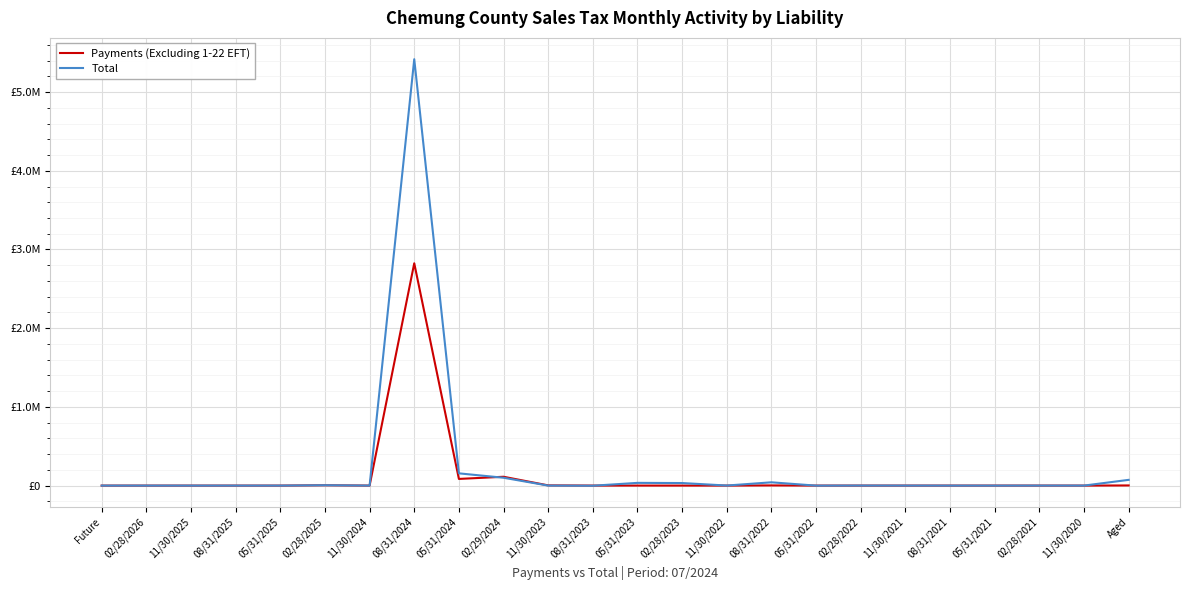

What are all the series names shown in the legend?

Payments (Excluding 1-22 EFT), Total